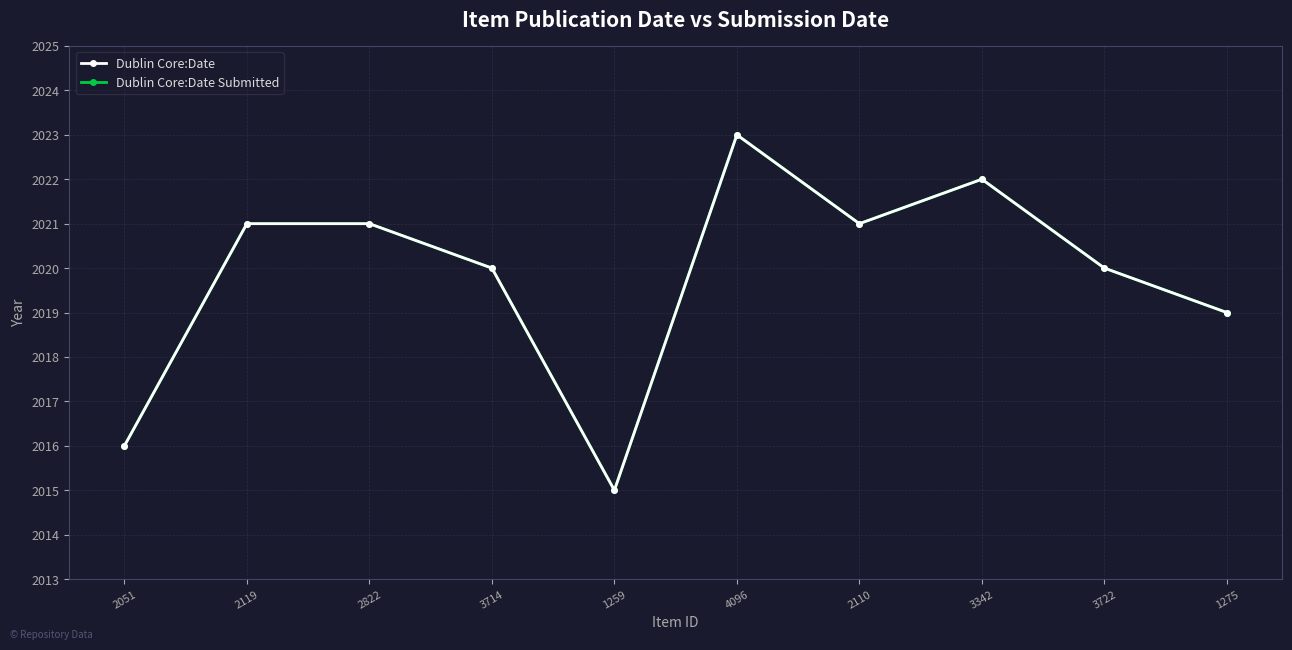

Reading left to right, transcribe all the data shown in this chart.

Dublin Core:Date: 2051=2016	2119=2021	2822=2021	3714=2020	1259=2015	4096=2023	2110=2021	3342=2022	3722=2020	1275=2019
Dublin Core:Date Submitted: 2051=2016	2119=2021	2822=2021	3714=2020	1259=2015	4096=2023	2110=2021	3342=2022	3722=2020	1275=2019